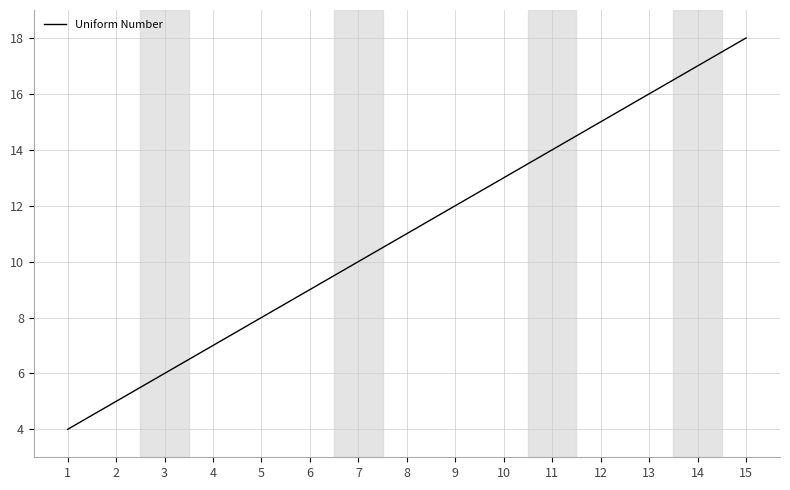

Rank the categories by value from highest to lowest.

15, 14, 13, 12, 11, 10, 9, 8, 7, 6, 5, 4, 3, 2, 1